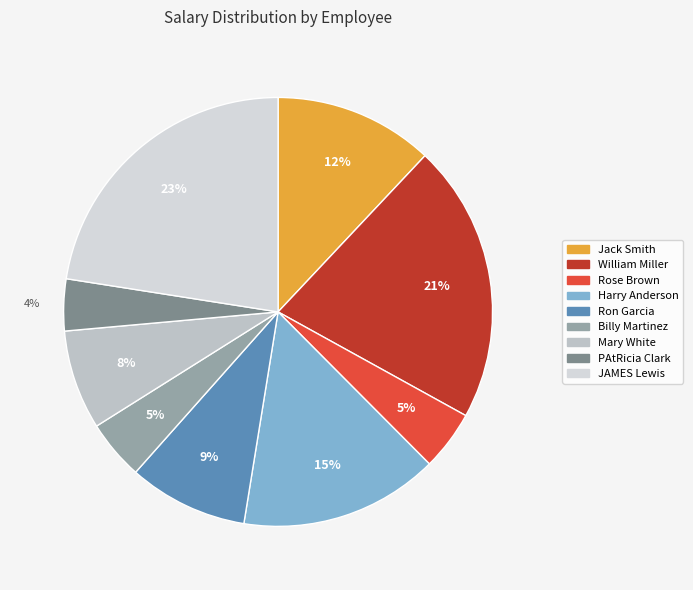

Which has a higher value, PAtRicia Clark or JAMES Lewis?

JAMES Lewis